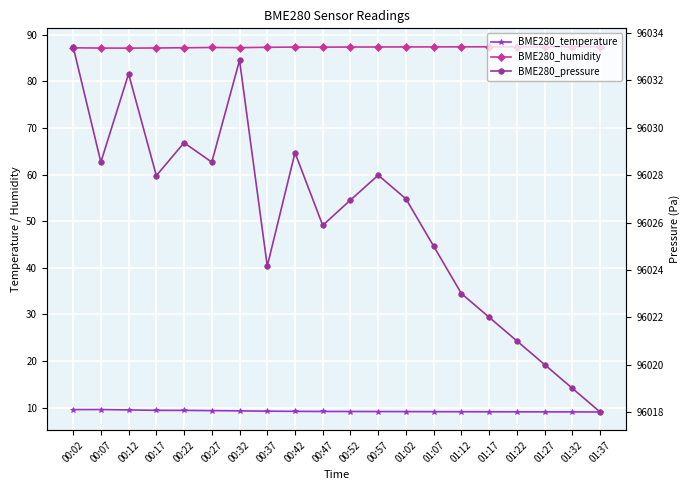

Count the BME280_humidity values in the range 87 to 88.

20